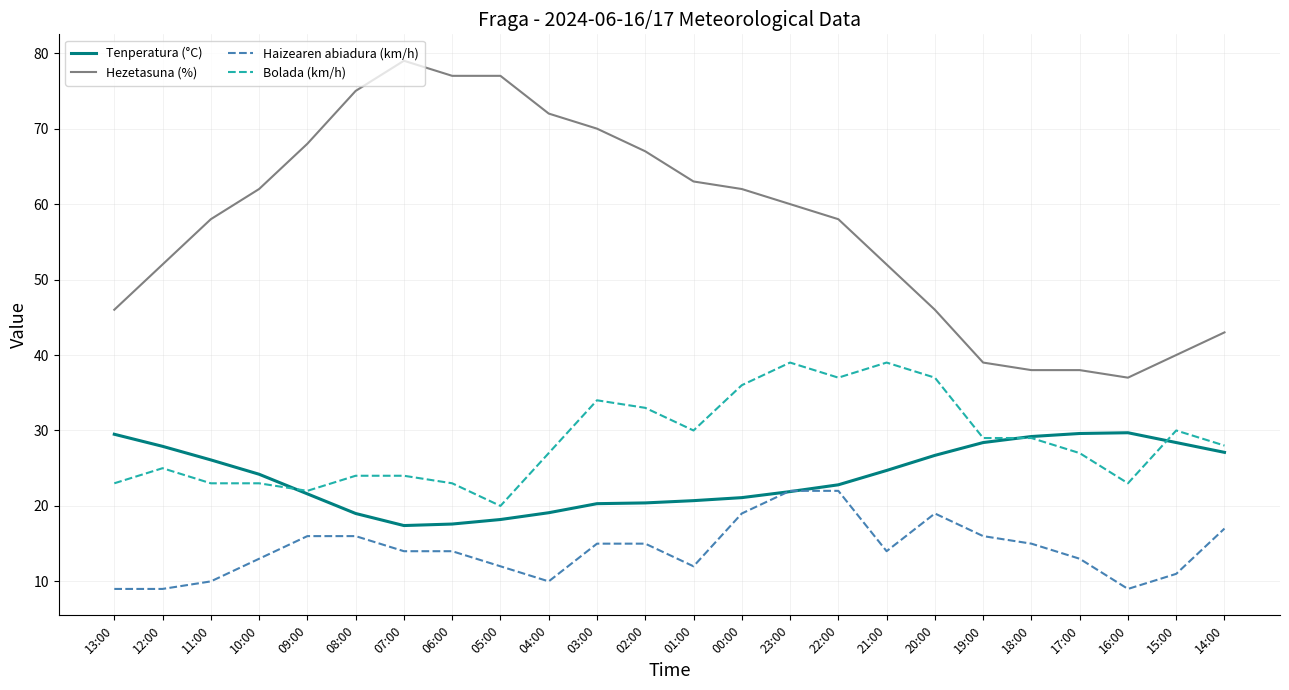

Count the number of categories in the chart.

24